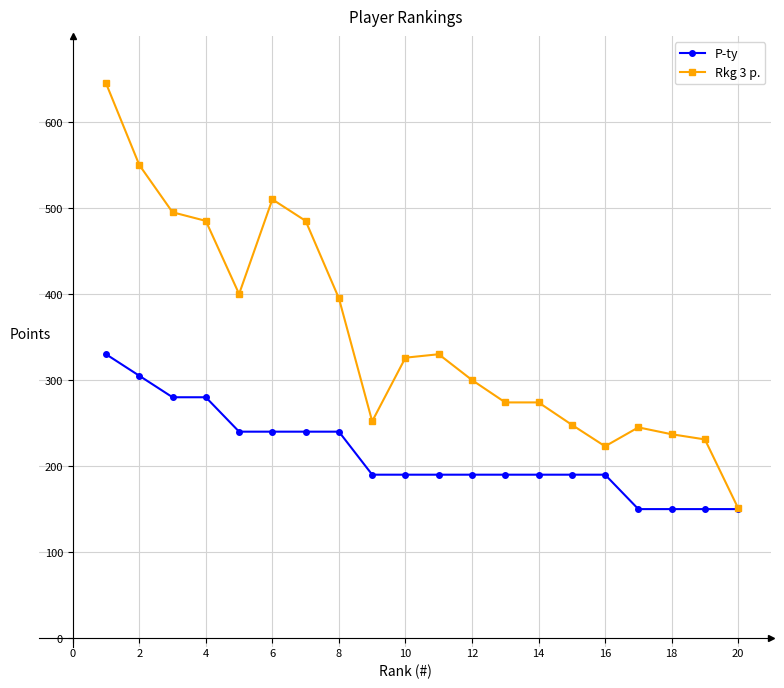

Reading left to right, list all the values displayed in this chart.

P-ty: 330	305	280	280	240	240	240	240	190	190	190	190	190	190	190	190	150	150	150	150
Rkg 3 p.: 645	550	495	485	400	510	485	395	252	326	330	300	274	274	248	223	245	237	231	151